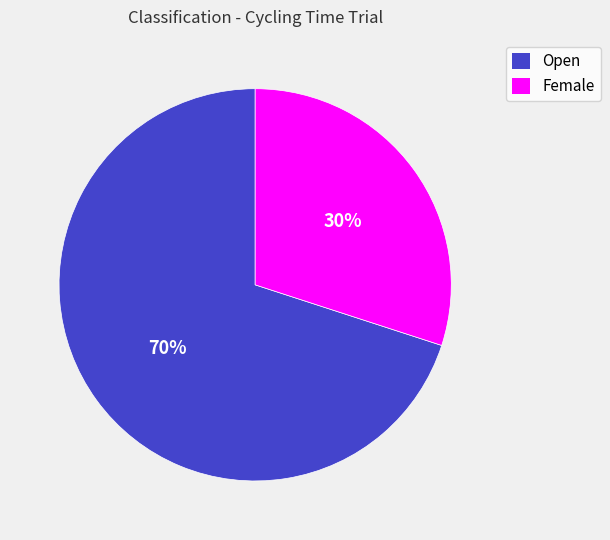

What is the smallest slice in the pie chart?

Female